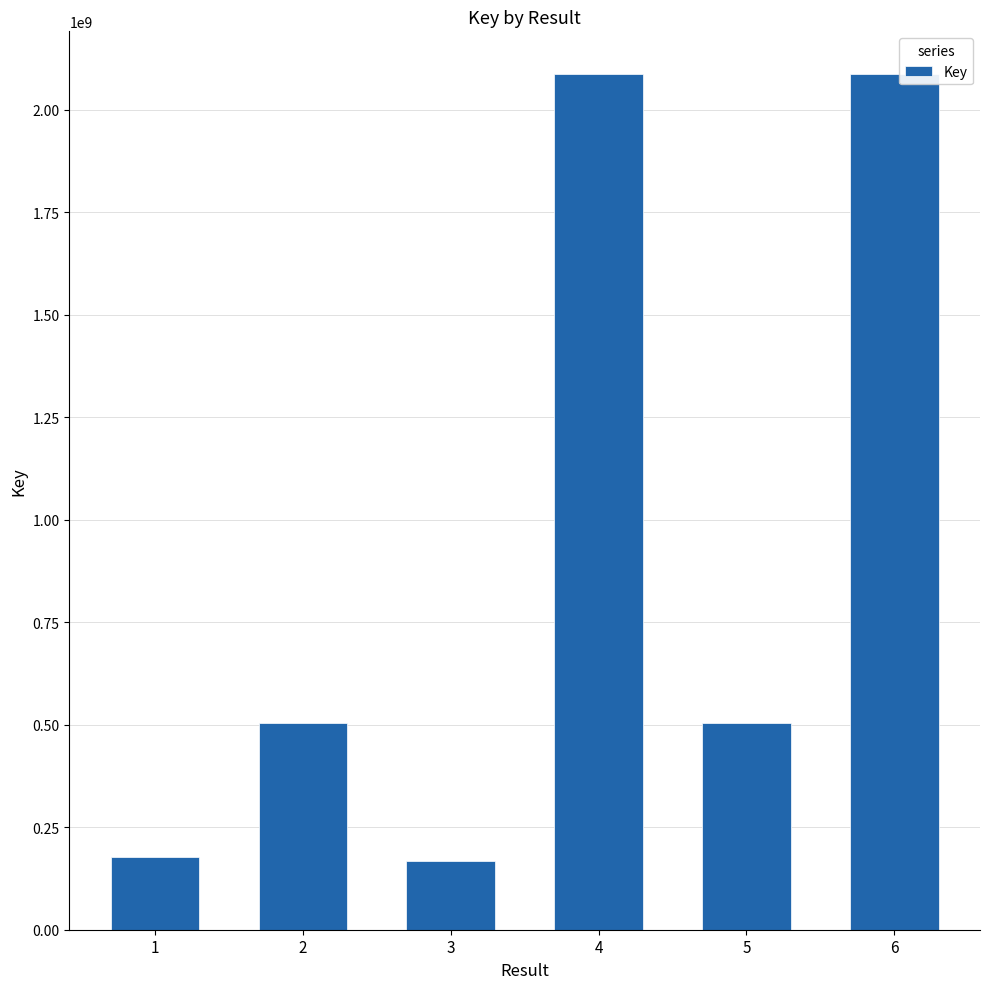

What is the sum of all values?

5528891387